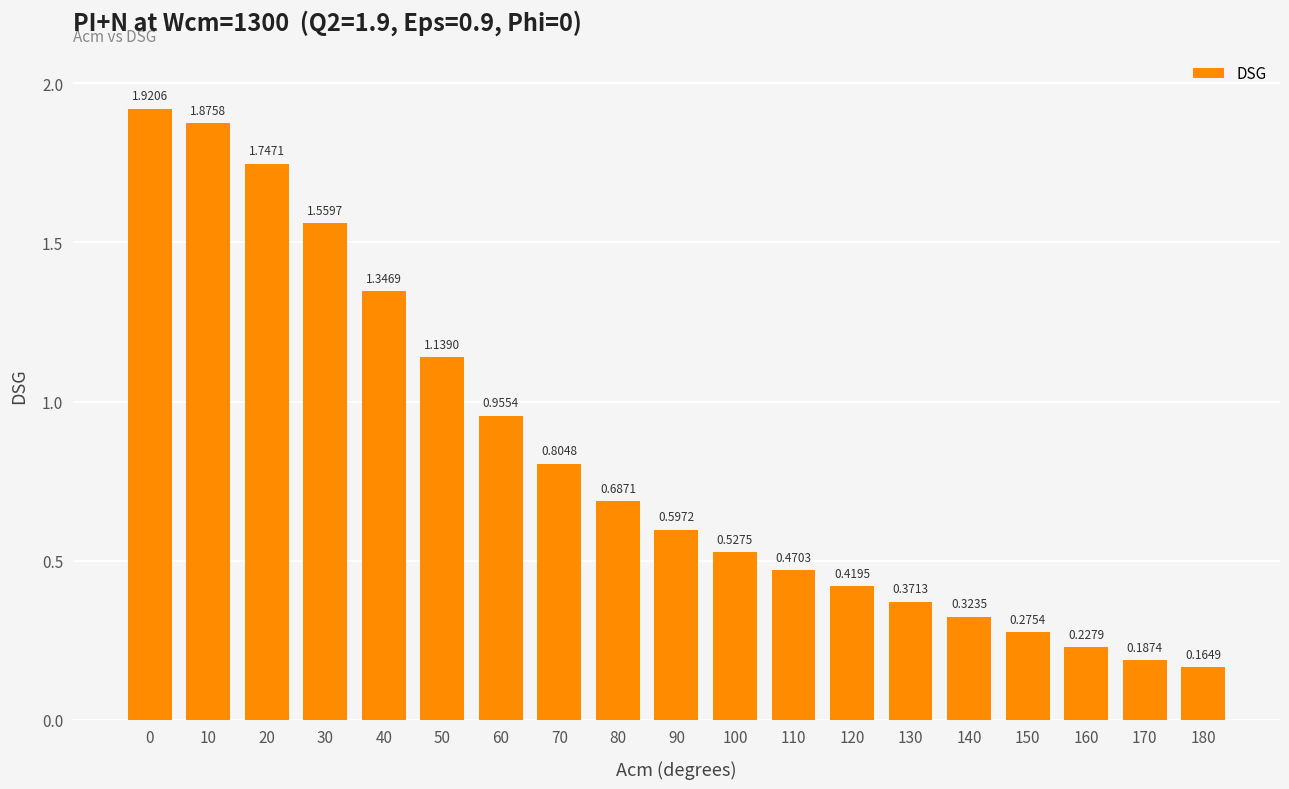

What is the difference between the values at 180 and 70?

0.6